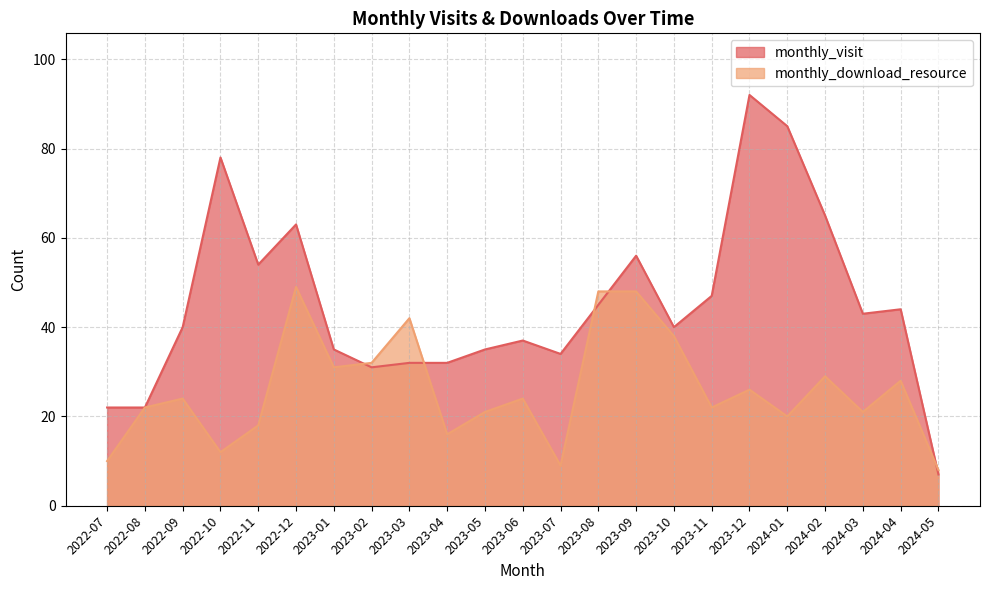

Reading left to right, list all the values displayed in this chart.

monthly_visit: 22	22	40	78	54	63	35	31	32	32	35	37	34	45	56	40	47	92	85	65	43	44	7
monthly_download_resource: 10	22	24	12	18	49	31	32	42	16	21	24	9	48	48	38	22	26	20	29	21	28	8